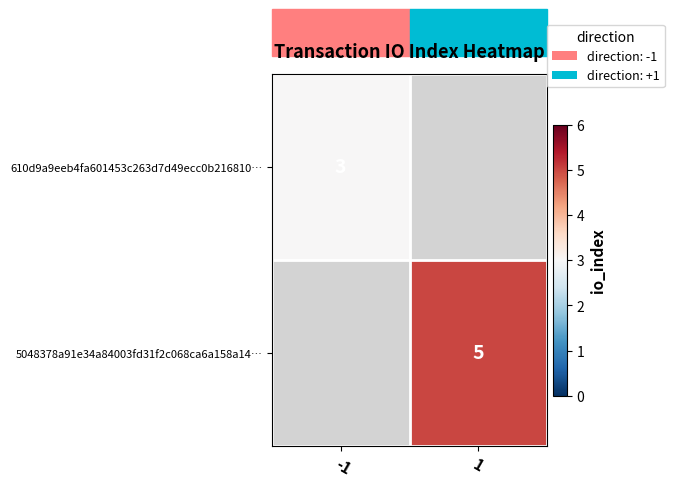

Is it true that 610d9a9eeb4fa601453c263d7d49ecc0b216810… equals 5 at -1?

False